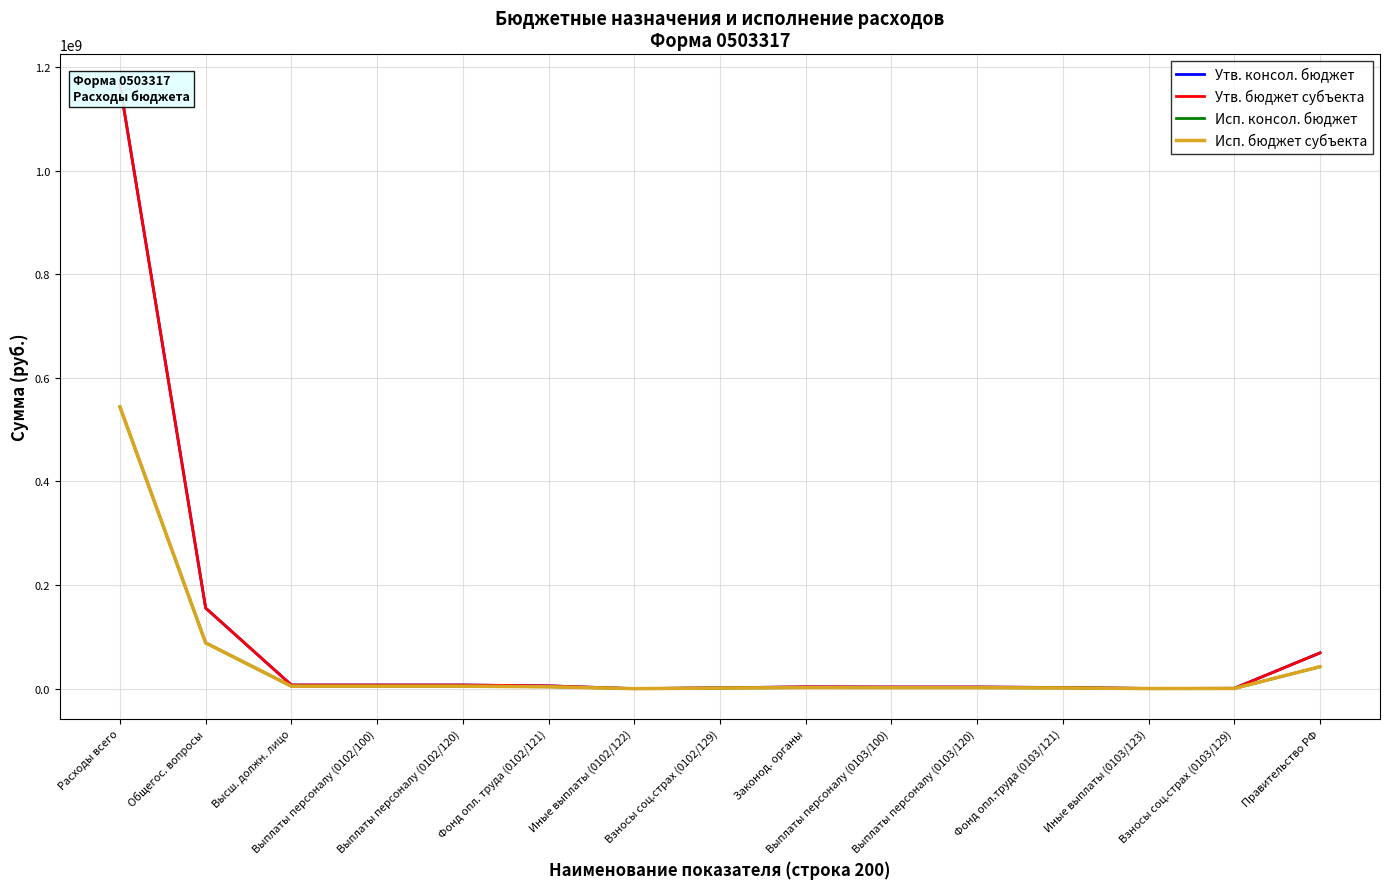

What is the difference between the second highest and second lowest values in the Утв. консол. бюджет series?

155318879.8